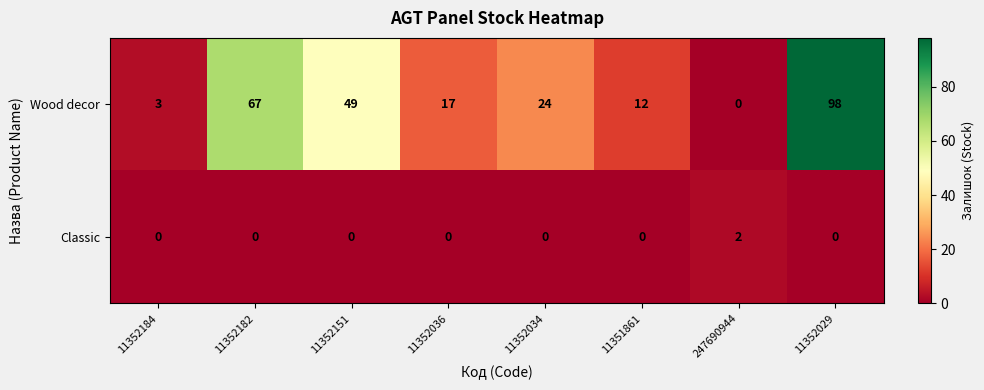

List the series in order of their overall mean, highest first.

Wood decor, Classic